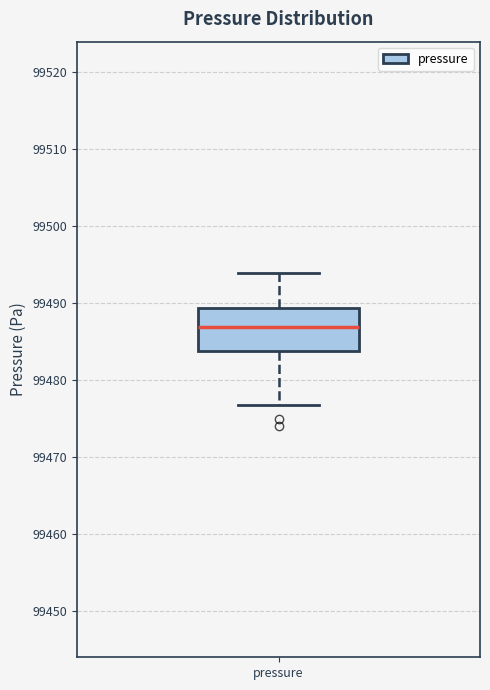

Transcribe this box plot: give where the median line is, the range the box spans, and where the two whiskers end, as read against the y-axis. The values are not printed on the chart, so give them approximately, as read against the axis.

median 99487, box 99484 to 99489, whiskers 99477 to 99494